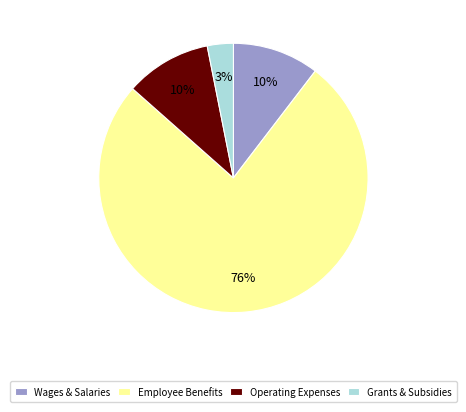

To the nearest percent, what portion does Operating Expenses represent?

10%